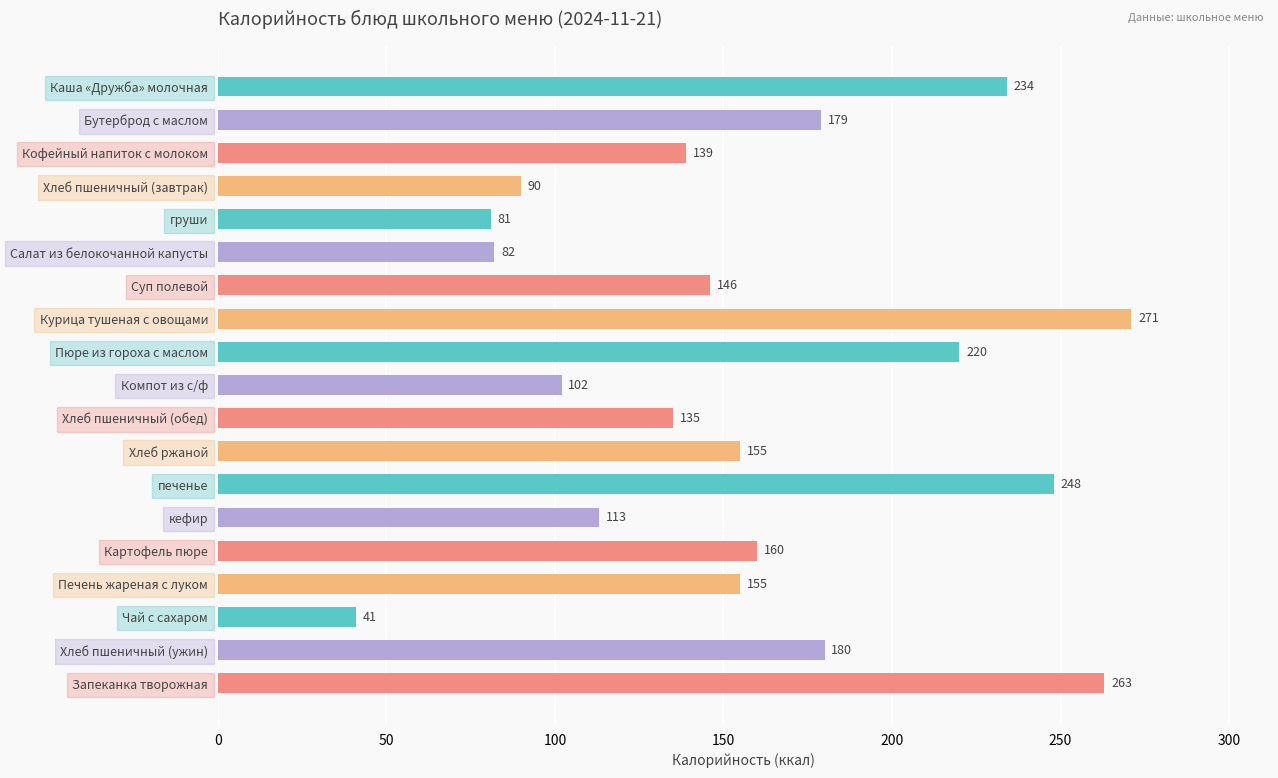

The value at Картофель пюре is 160. True or false?

True